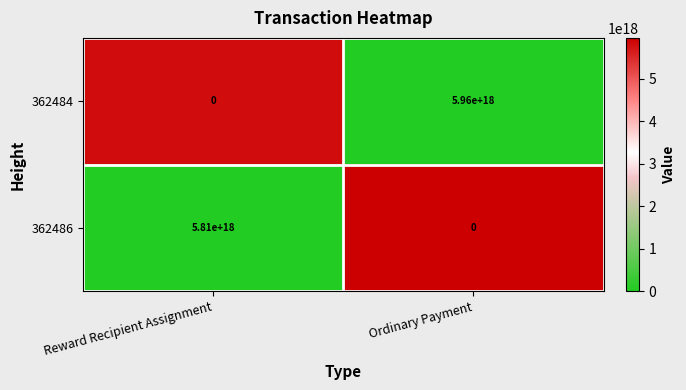

The 362484 series shows 5960000000000000000 at Ordinary Payment. True or false?

True